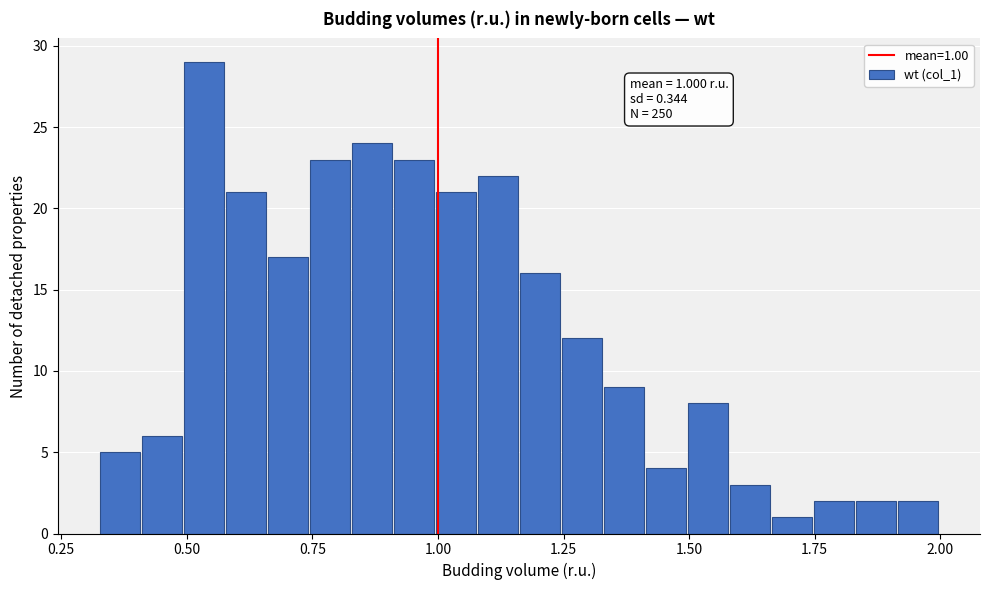

Read against the x-axis, roughly where is the centre of the tallest bar?

0.55